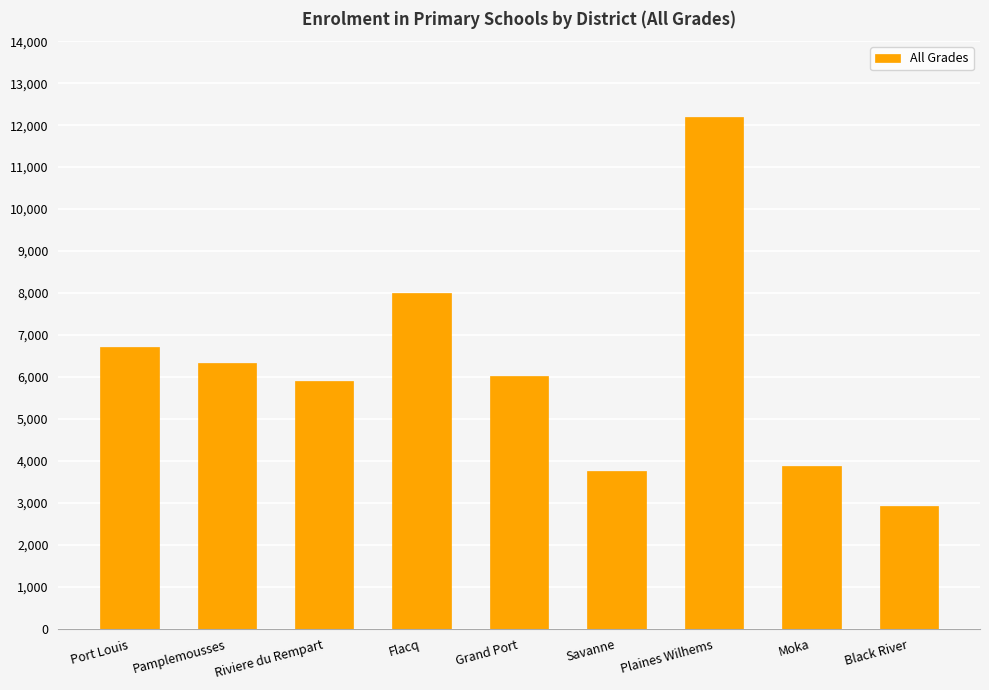

List the labels in order of value, largest first.

Plaines Wilhems, Flacq, Port Louis, Pamplemousses, Grand Port, Riviere du Rempart, Moka, Savanne, Black River